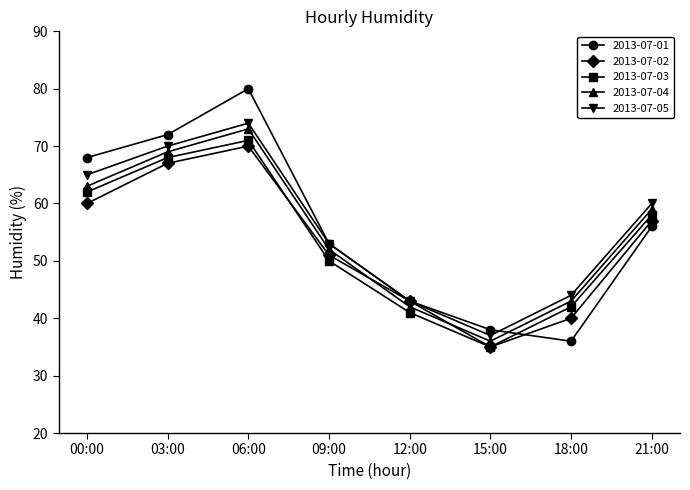

What is the difference between the highest and lowest values at 00:00?

8